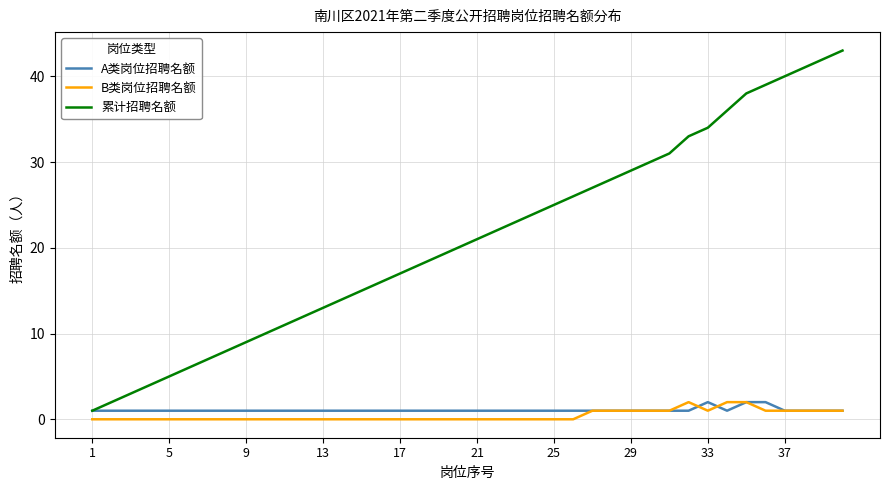

What is the difference between the maximum and second lowest values in the 累计招聘名额 series?

41